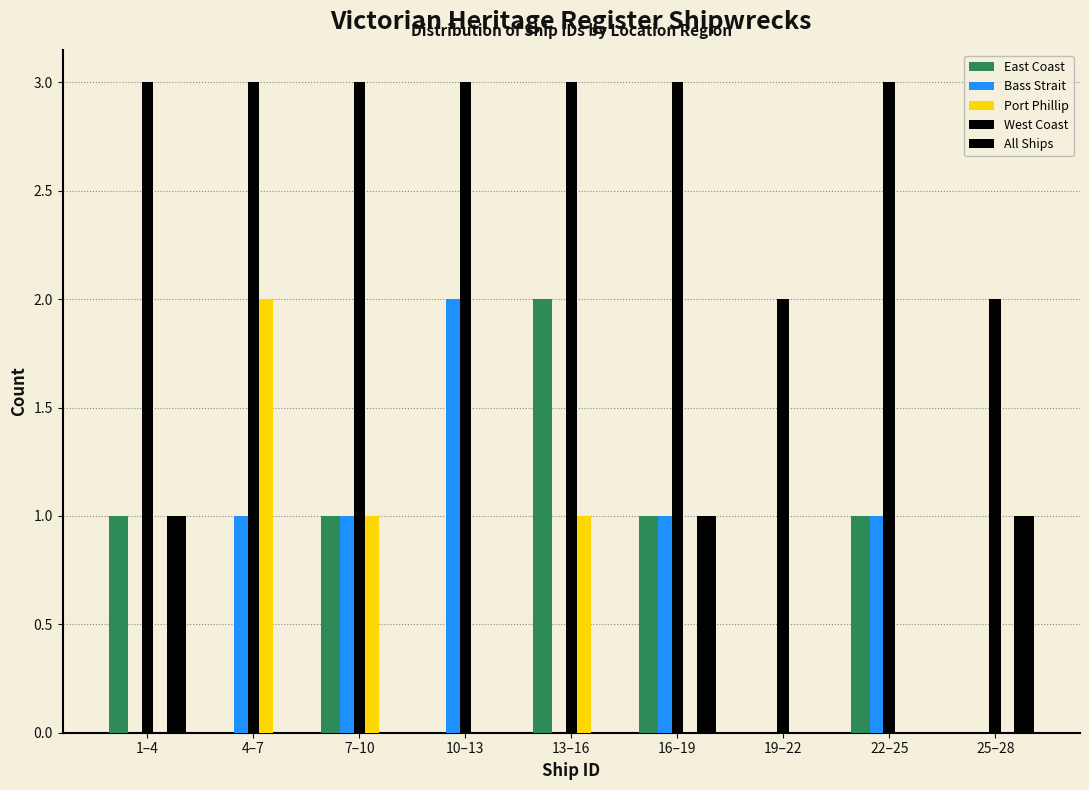

How many distinct data groups are displayed?

5